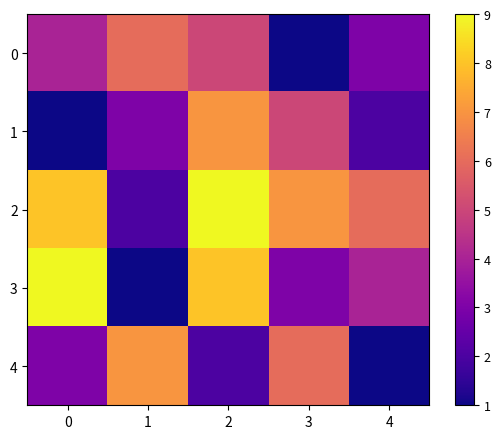

List the series in order of their peak value, highest first.

2, 3, 1, 4, 0